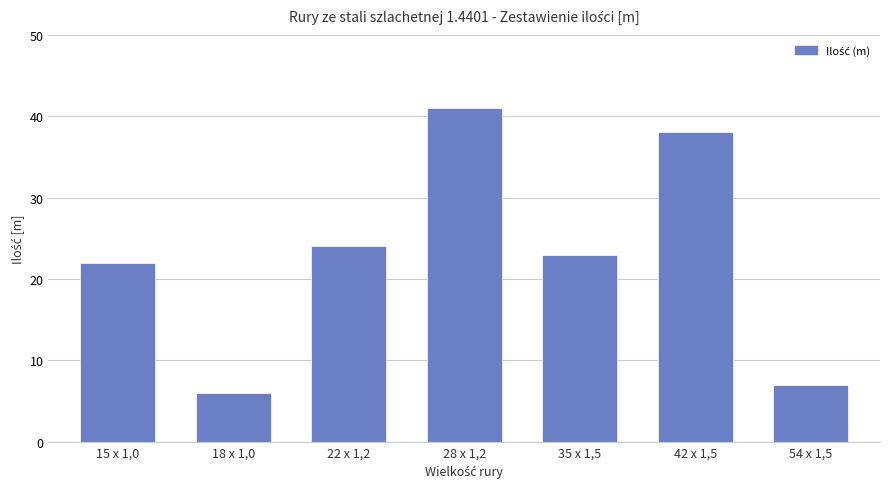

Reading left to right, list all the values displayed in this chart.

22	6	24	41	23	38	7